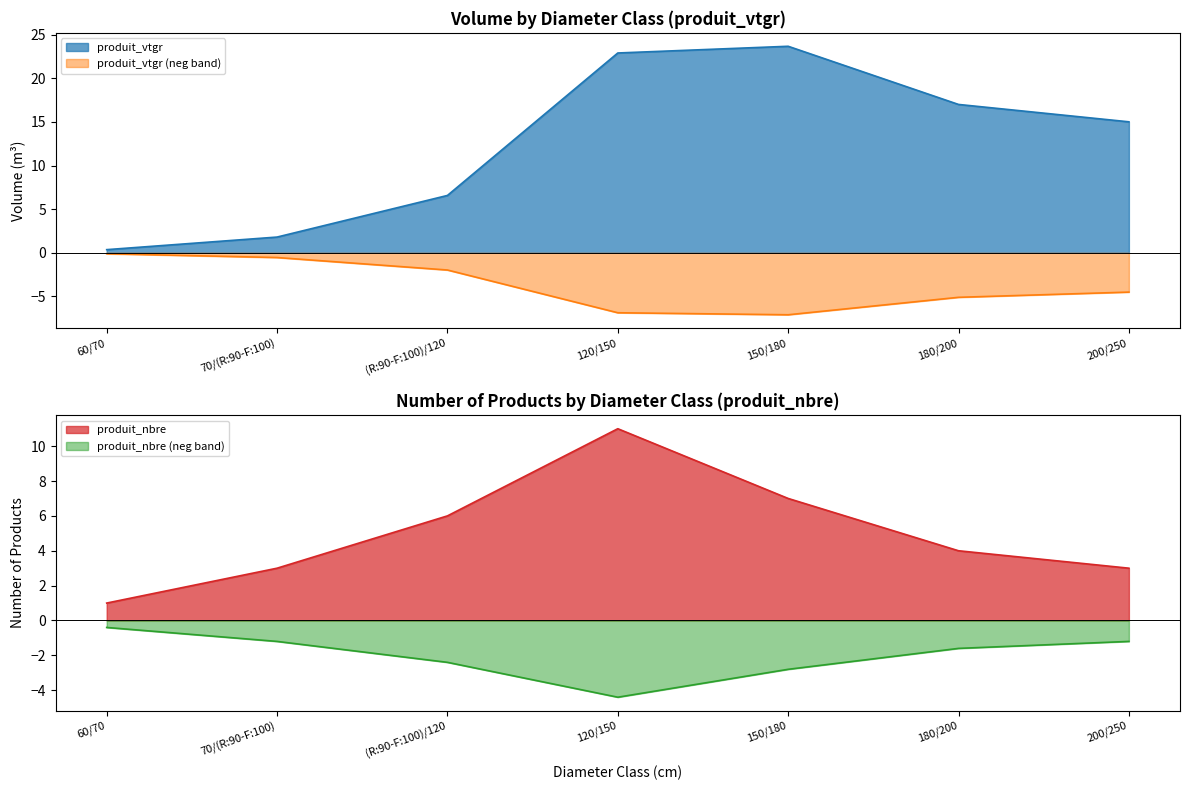

Where does the produit_vtgr (neg band) series first go above -4?

60/70